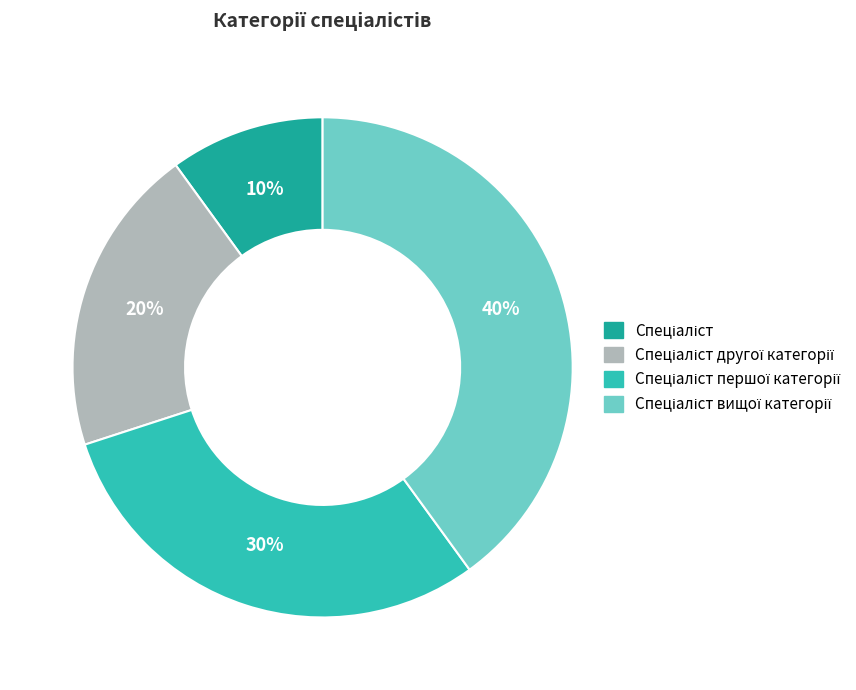

Is there any slice that represents more than half of the pie?

No